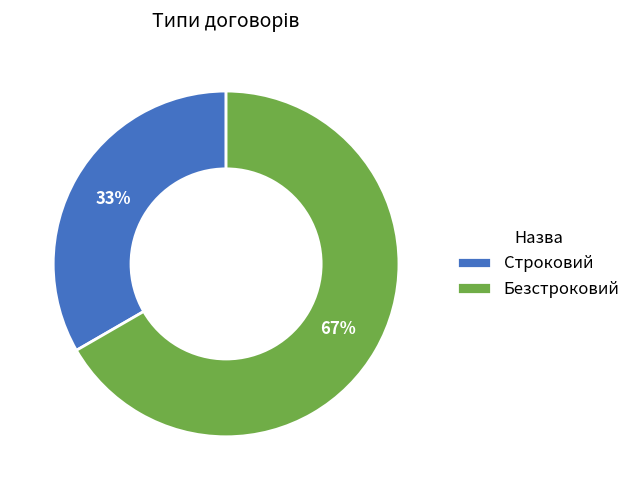

Is it true that Безстроковий is 67% of the pie?

True